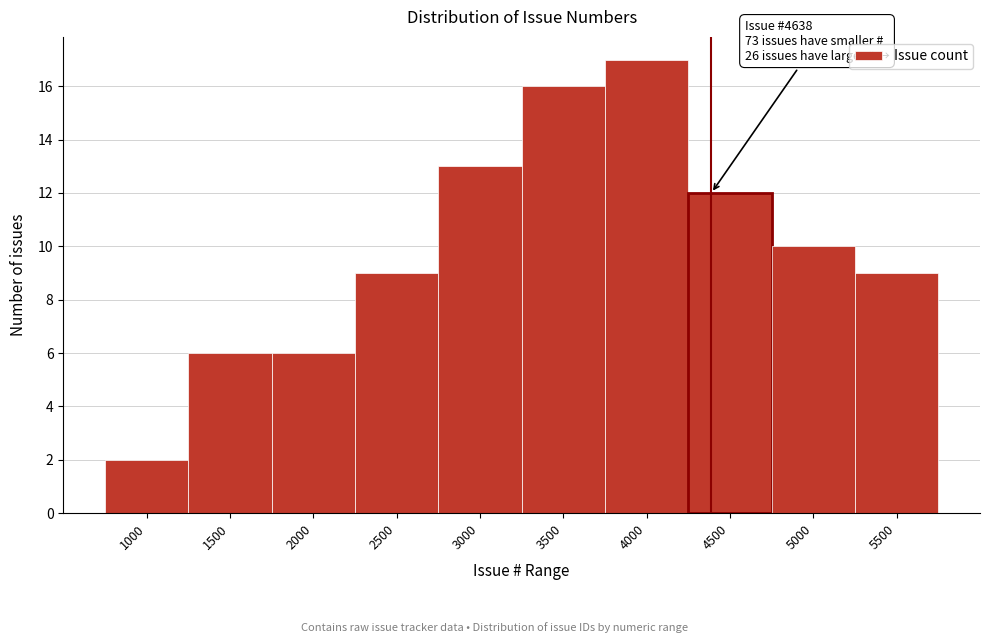

Reading right to left, extract all data points from this chart.

5500=9	5000=10	4500=12	4000=17	3500=16	3000=13	2500=9	2000=6	1500=6	1000=2